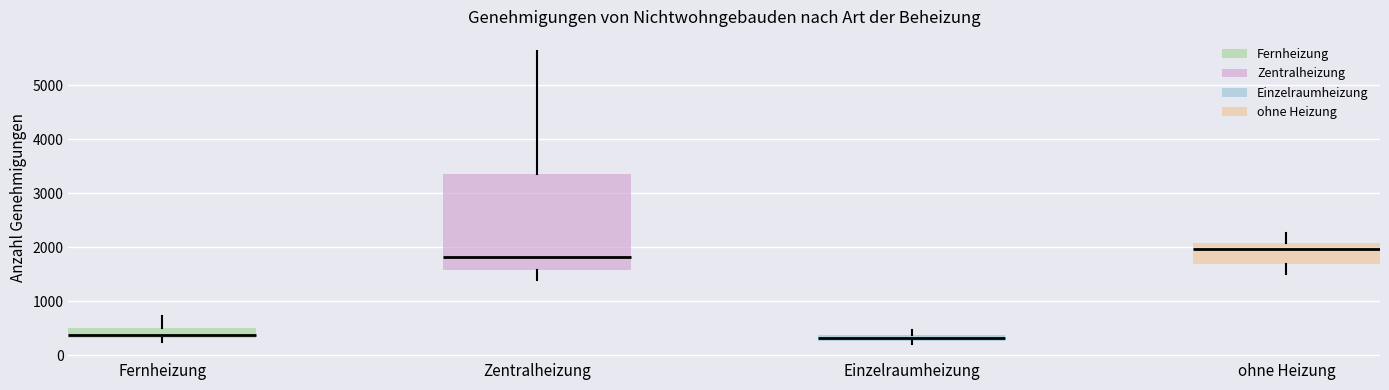

Where is the upper edge of the box for Fernheizung on the y-axis? The values are not printed on the chart, so give them approximately, as read against the axis.

500